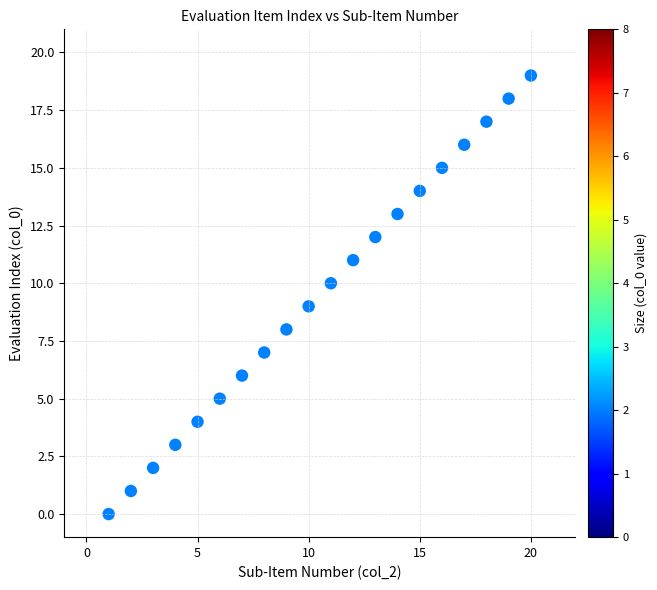

What is the range of Y values (max minus min)?

19